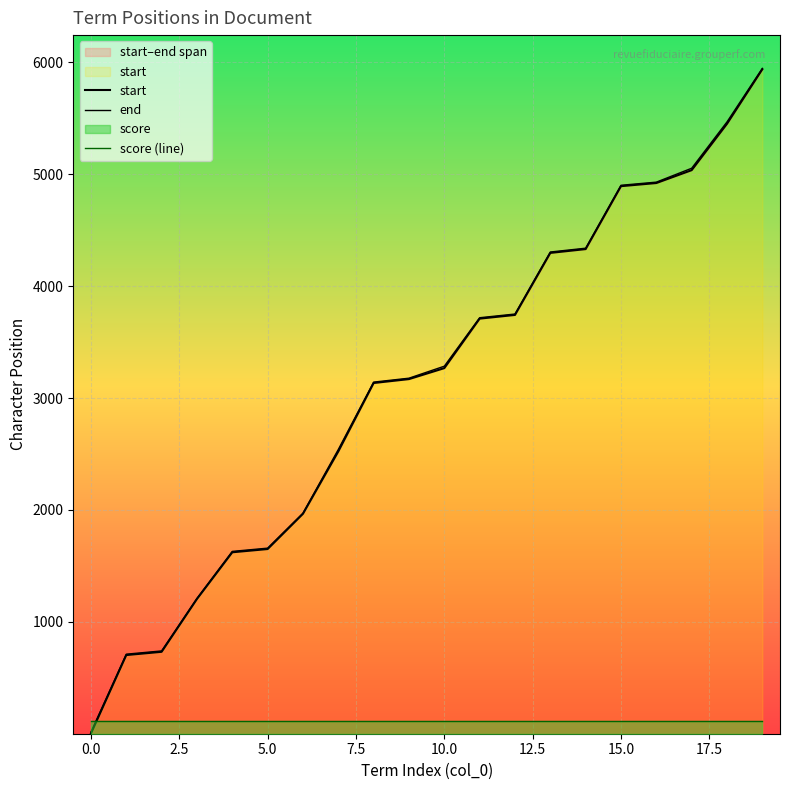

Which series changed the most between 0.0 and 15?

start